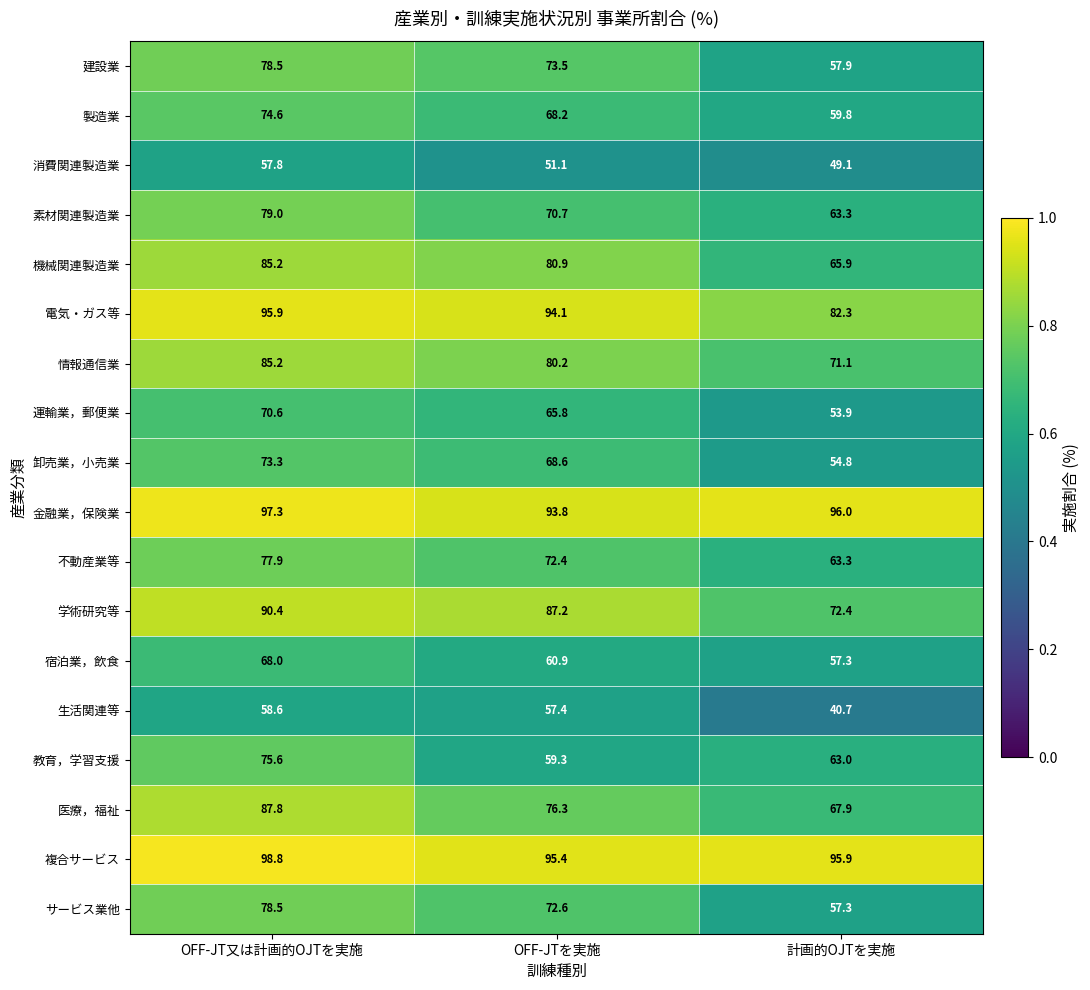

What is the spread (max minus min) of values at 計画的OJTを実施?

55.3